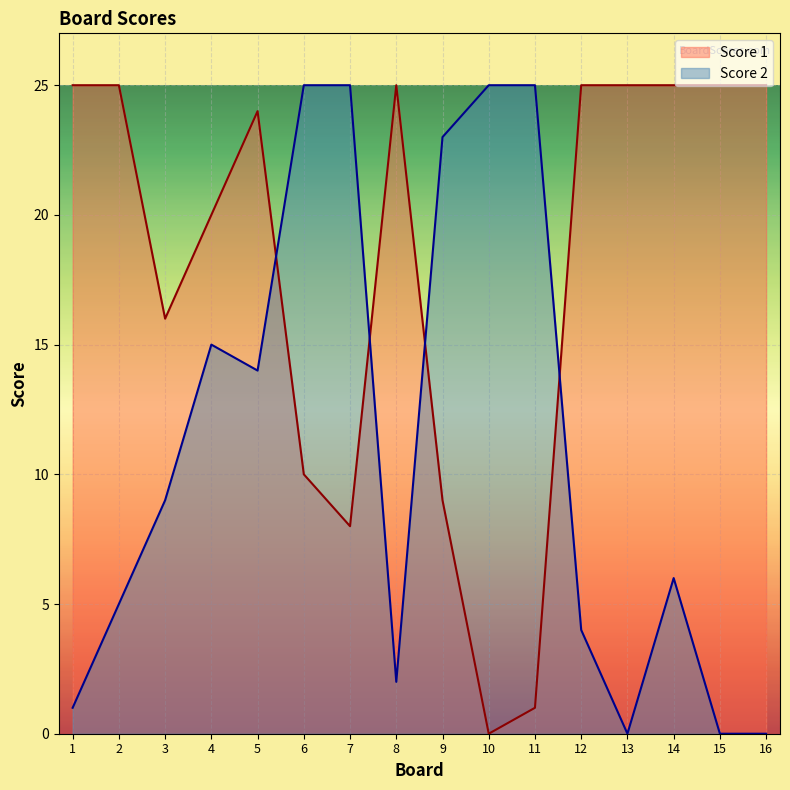

Is it true that Score 2 equals 6 at 14?

True